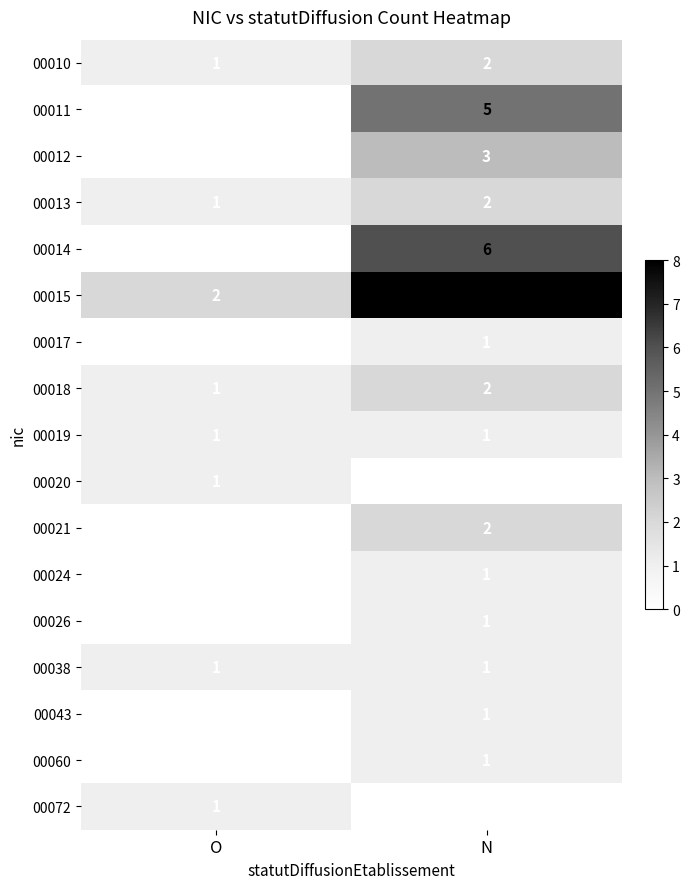

At which label is 00072 closest to 0?

N